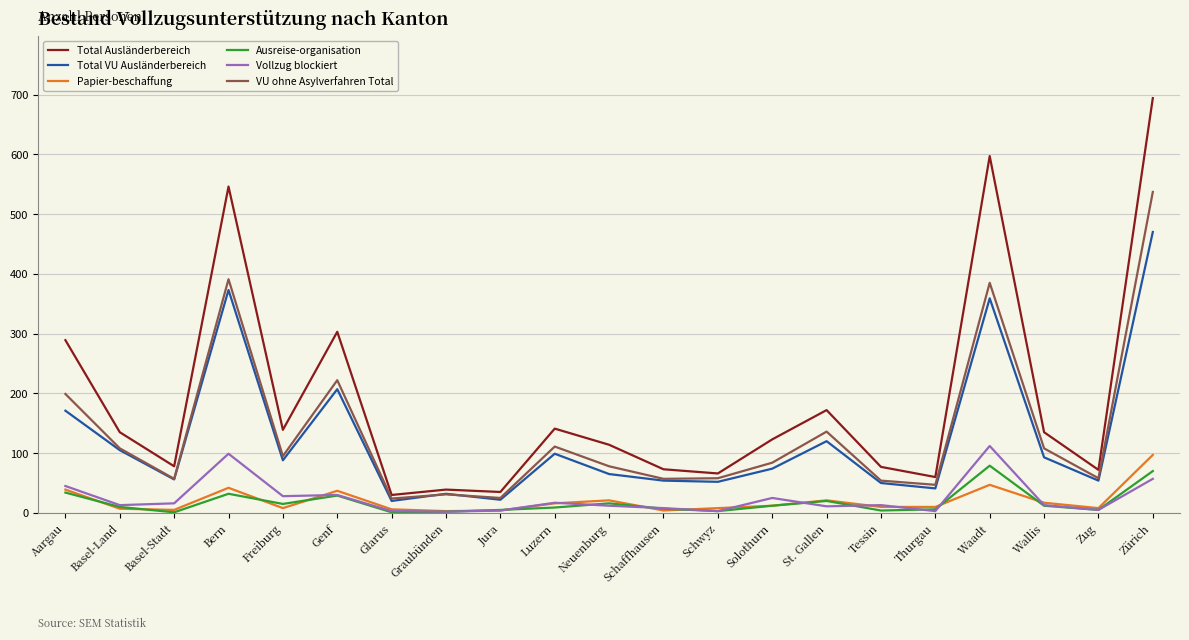

At which category does the chart reach its peak across all series?

Zürich